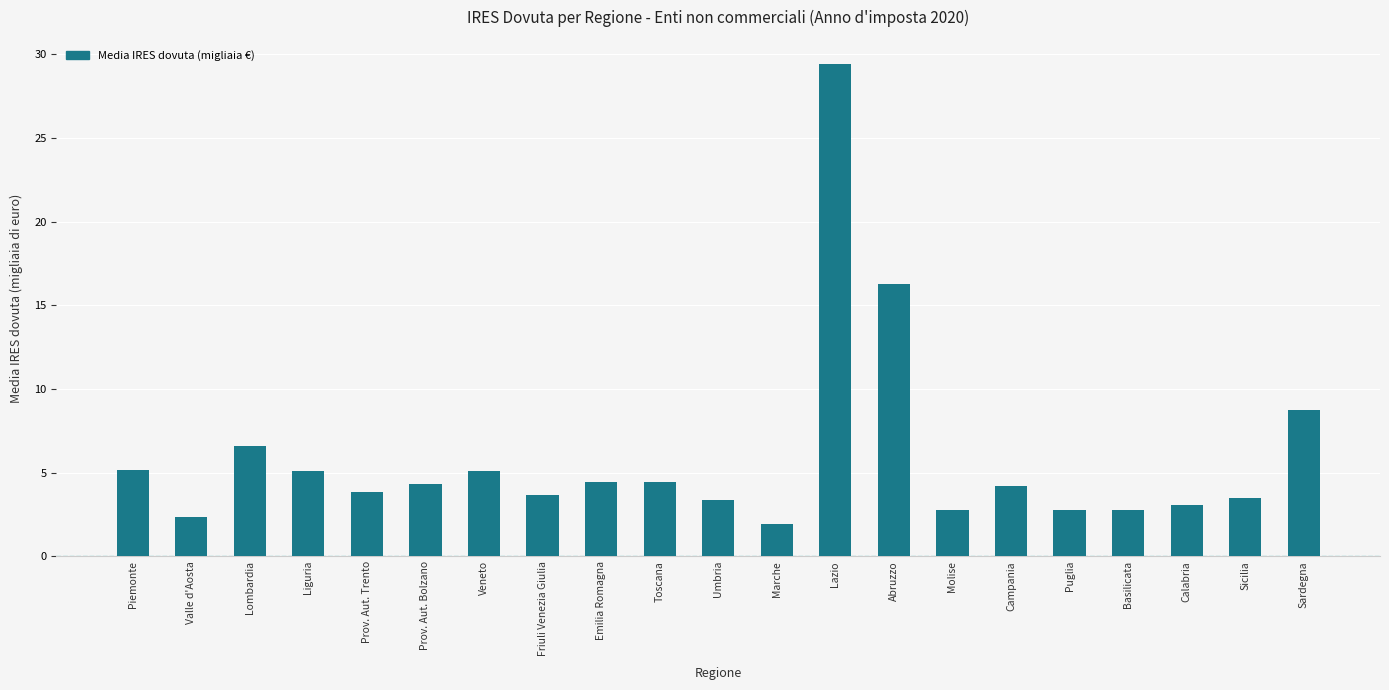

The value at Emilia Romagna is 1.8. True or false?

False